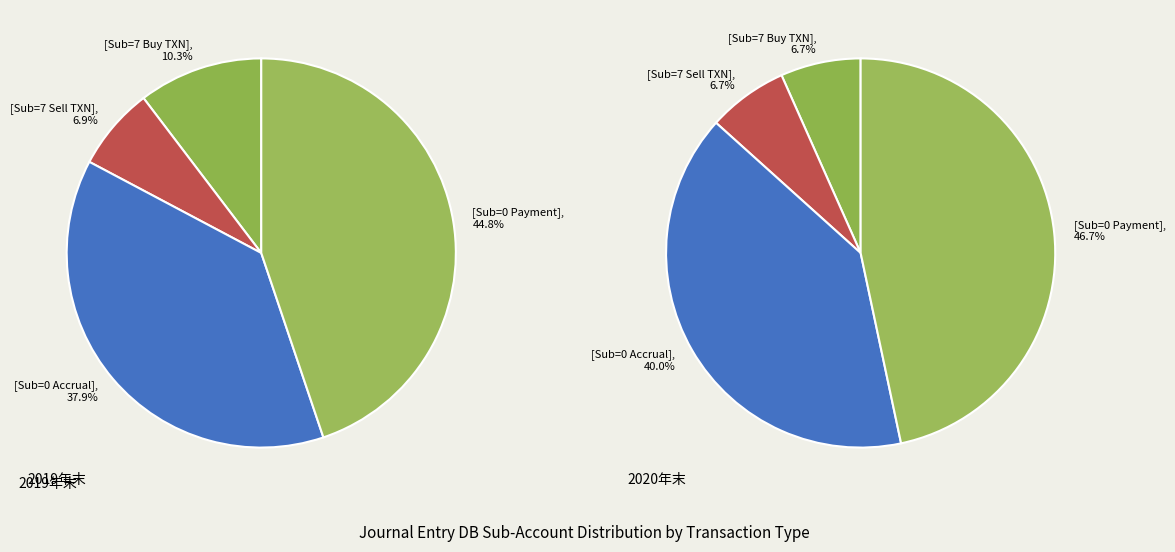

Is ACCRUAL CUSTODY FEE WEEKLY the majority of the pie?

No